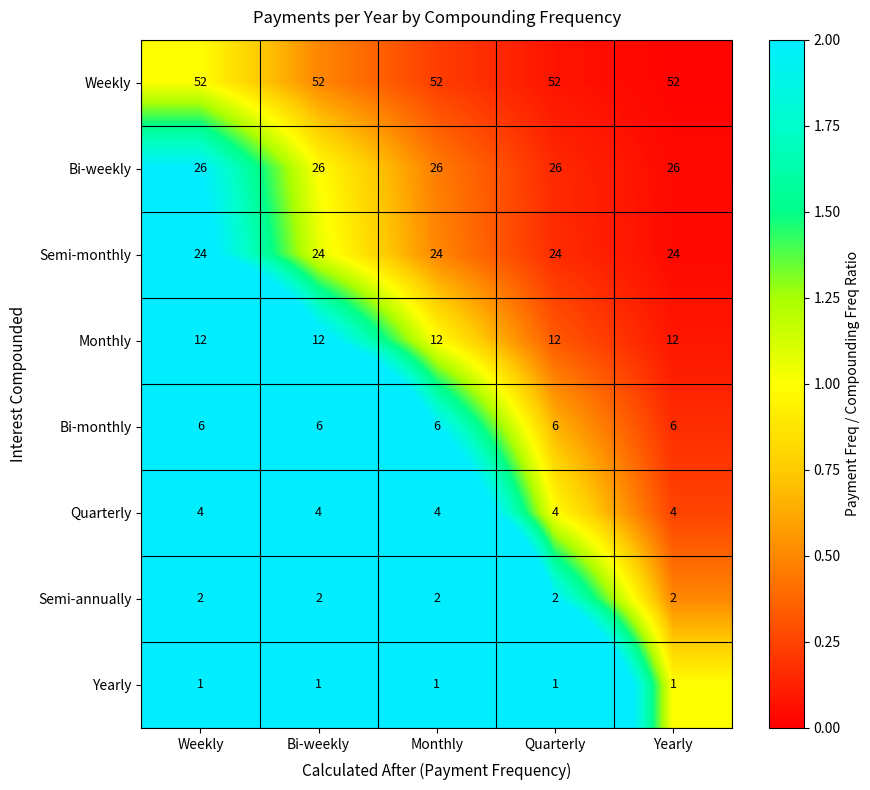

Count the number of categories in the chart.

5